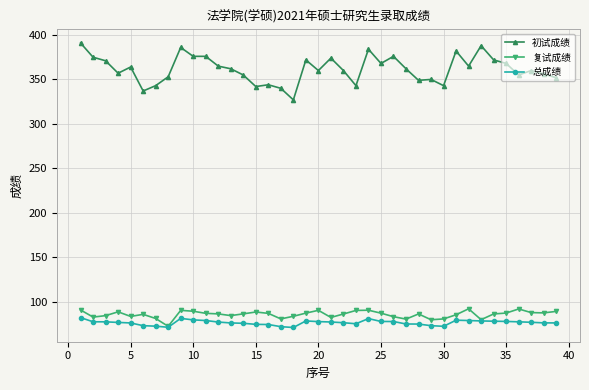

Which series has the widest spread of values?

初试成绩